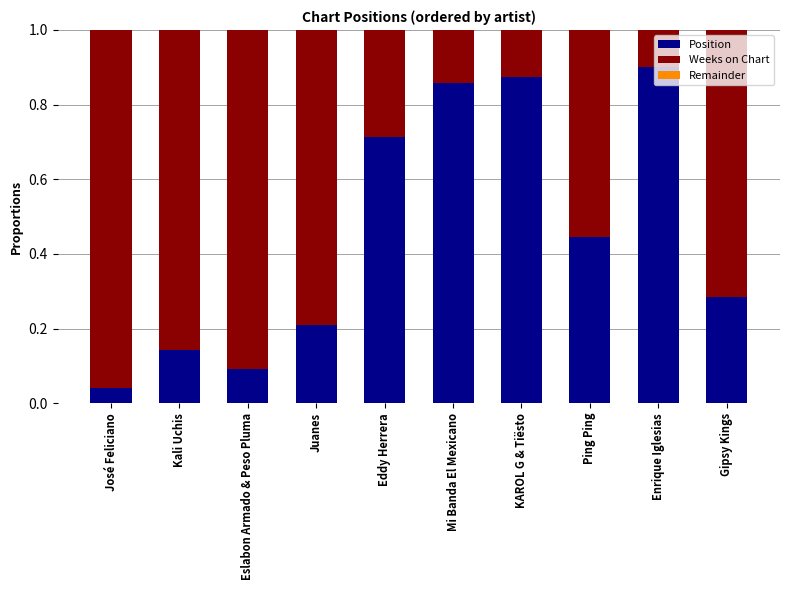

Which category has the highest value in the Position series?

Enrique Iglesias